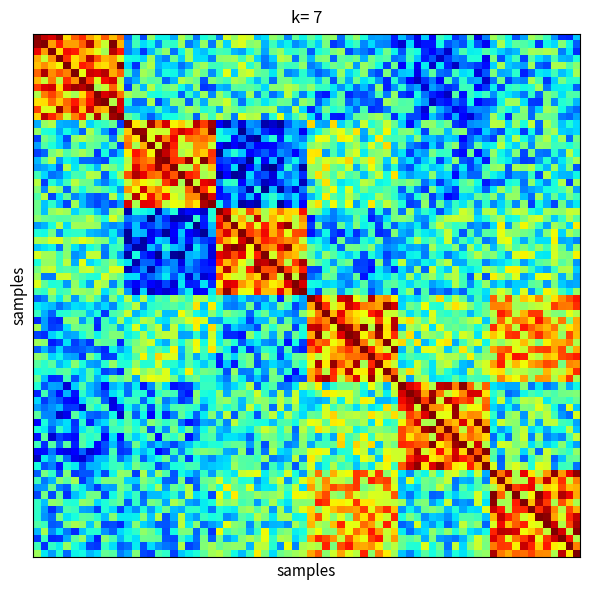

How many series are shown in this chart?

6